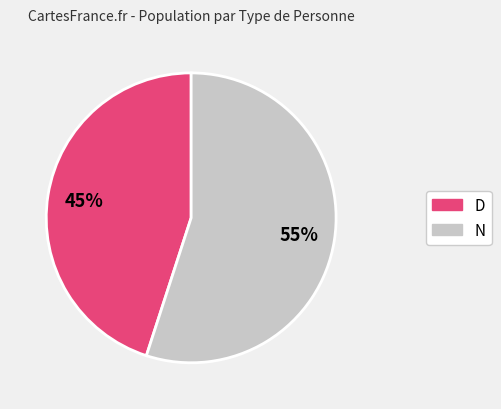

To the nearest percent, what is the difference between the largest and smallest slice percentages?

10%